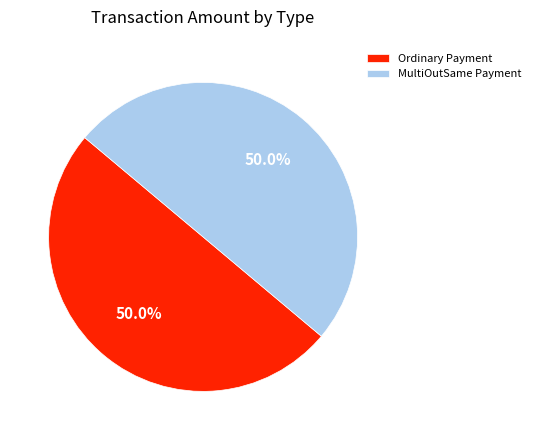

Do MultiOutSame Payment and Ordinary Payment together represent more than half of the pie?

Yes